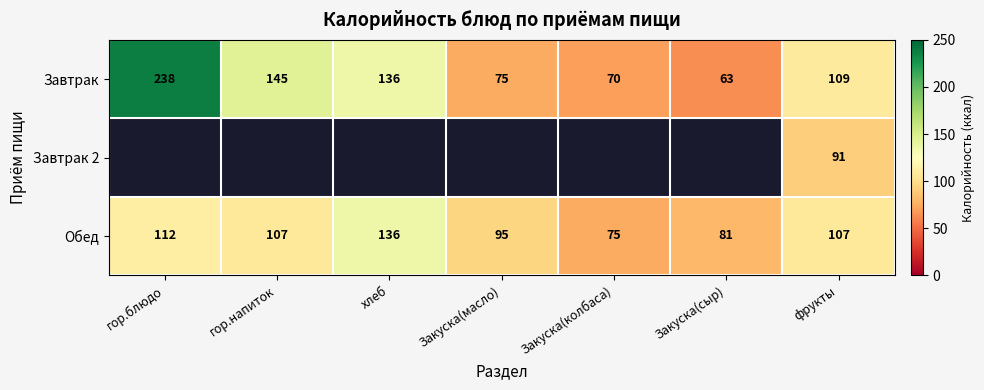

Is the value of Завтрак at гор.блюдо greater than the value of Обед at Закуска(масло)?

Yes